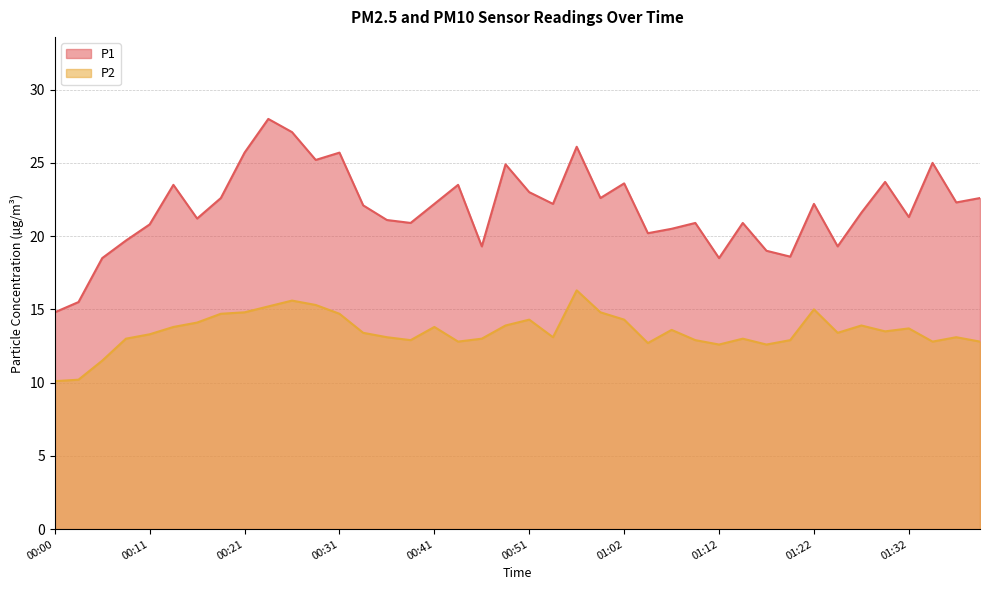

At which category is the sum across all series the highest?

00:23